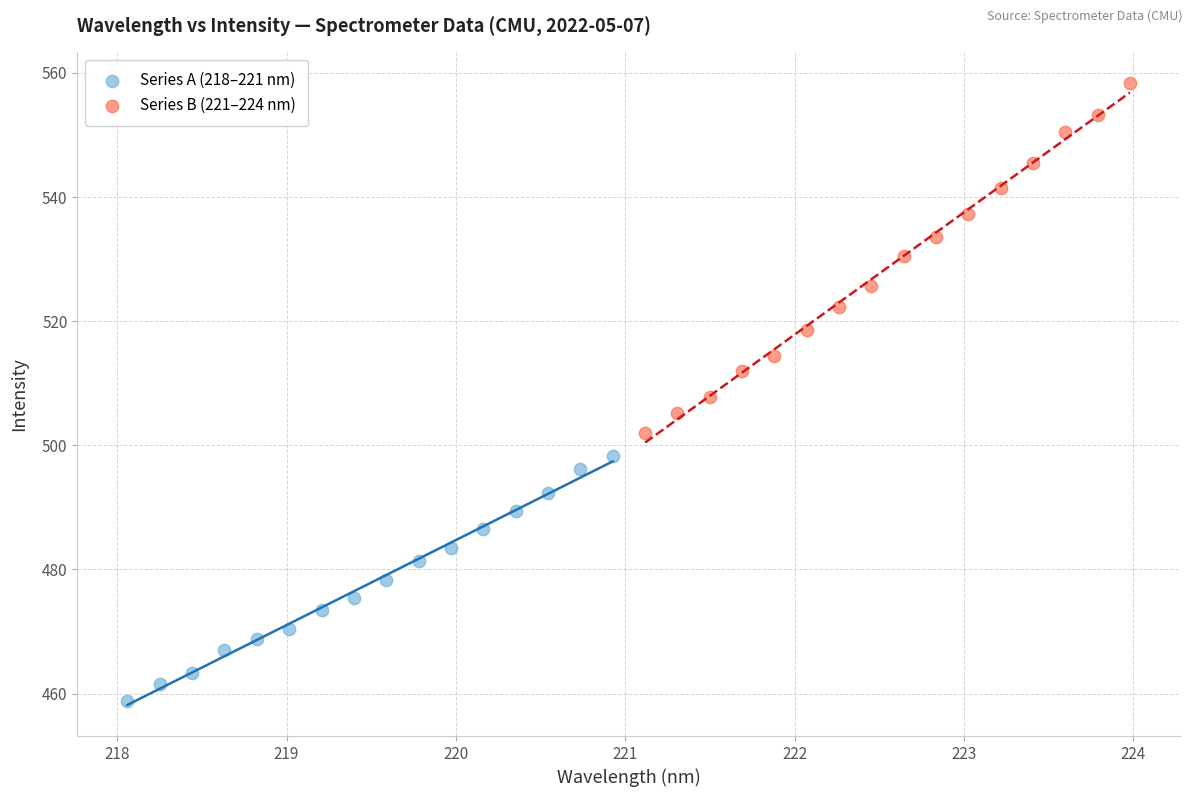

Which series reaches the minimum Y coordinate?

Series A (218–221 nm)